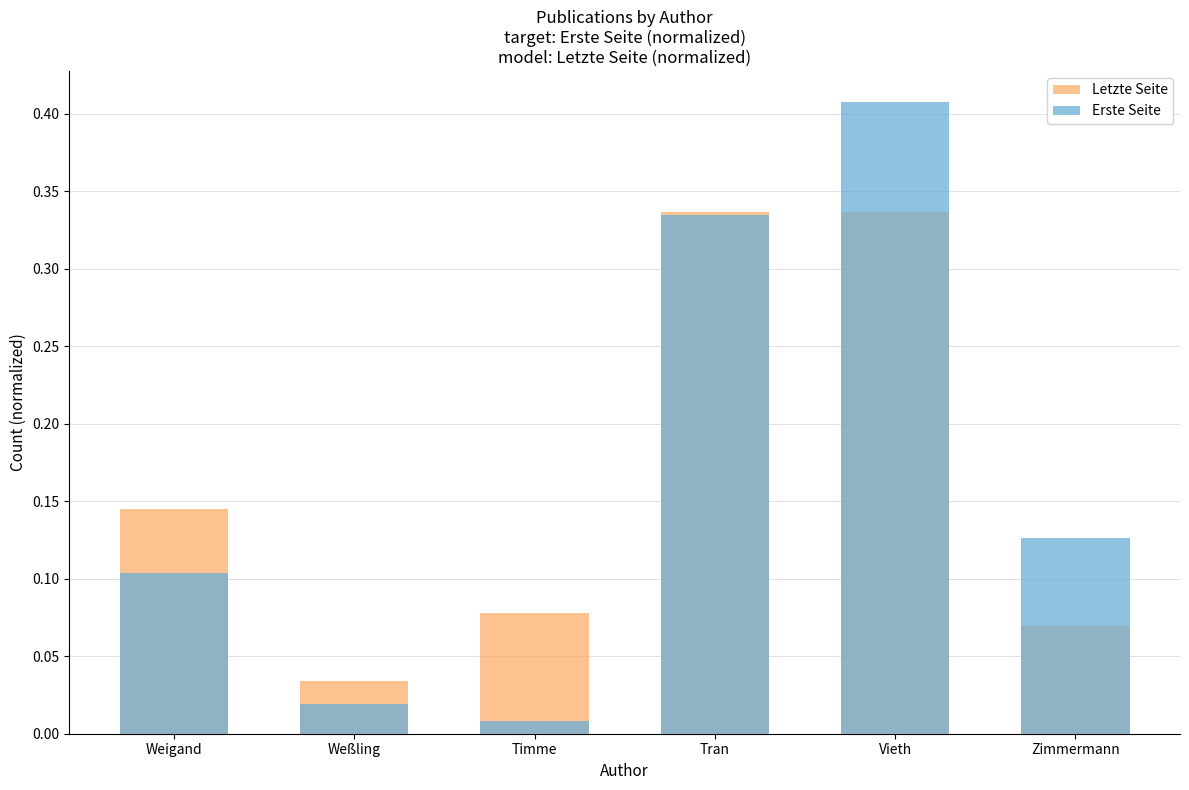

Are the bars horizontal?

No